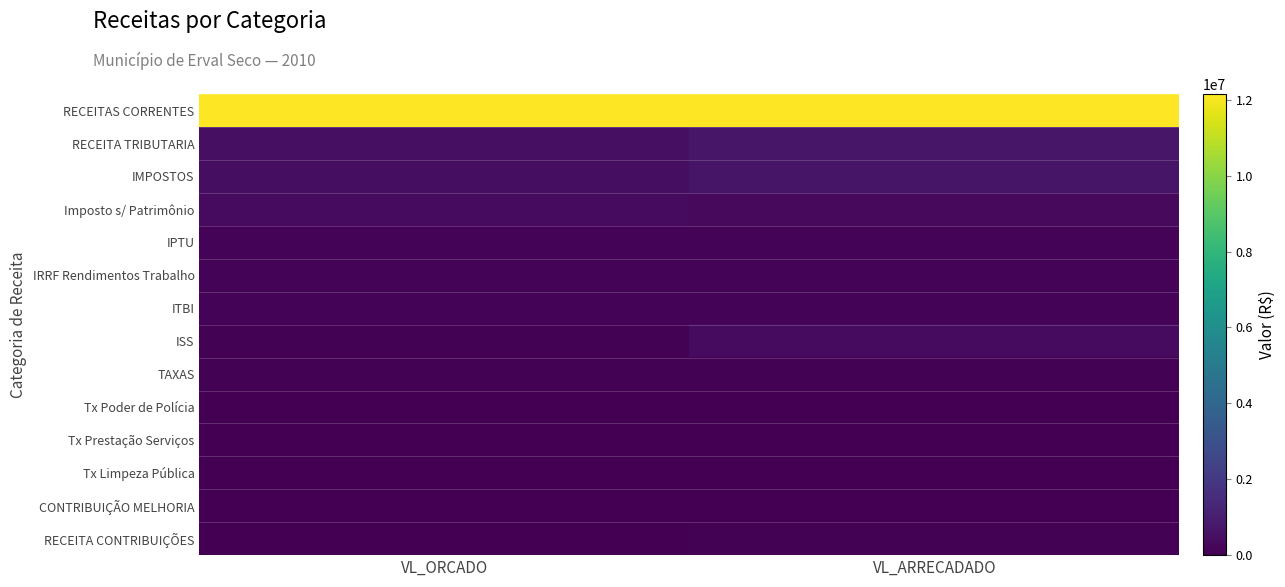

Reading left to right, transcribe all the data shown in this chart.

RECEITAS CORRENTES: VL_ORCADO=12099320.0	VL_ARRECADADO=12145798.5
RECEITA TRIBUTARIA: VL_ORCADO=490500.0	VL_ARRECADADO=725148.2
IMPOSTOS: VL_ORCADO=428000.0	VL_ARRECADADO=669903.2
Imposto s/ Patrimônio: VL_ORCADO=343000.0	VL_ARRECADADO=310578.0
IPTU: VL_ORCADO=130000.0	VL_ARRECADADO=111918.8
IRRF Rendimentos Trabalho: VL_ORCADO=102000.0	VL_ARRECADADO=102213.2
ITBI: VL_ORCADO=111000.0	VL_ARRECADADO=96446.0
ISS: VL_ORCADO=85000.0	VL_ARRECADADO=359325.2
TAXAS: VL_ORCADO=62500.0	VL_ARRECADADO=55245.1
Tx Poder de Polícia: VL_ORCADO=17800.0	VL_ARRECADADO=16869.0
Tx Prestação Serviços: VL_ORCADO=44700.0	VL_ARRECADADO=38376.1
Tx Limpeza Pública: VL_ORCADO=42000.0	VL_ARRECADADO=36096.4
CONTRIBUIÇÃO MELHORIA: VL_ORCADO=0.0	VL_ARRECADADO=0.0
RECEITA CONTRIBUIÇÕES: VL_ORCADO=26000.0	VL_ARRECADADO=85271.0